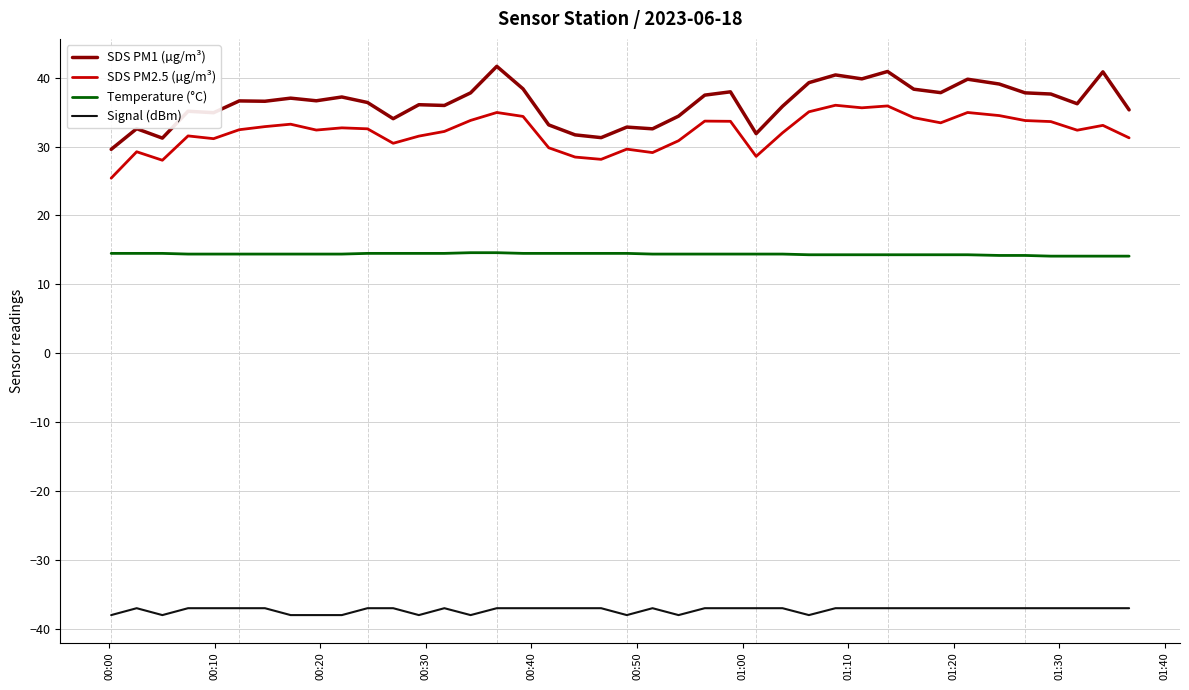

What is the lowest value of the SDS PM2.5 (µg/m³) series?

25.4